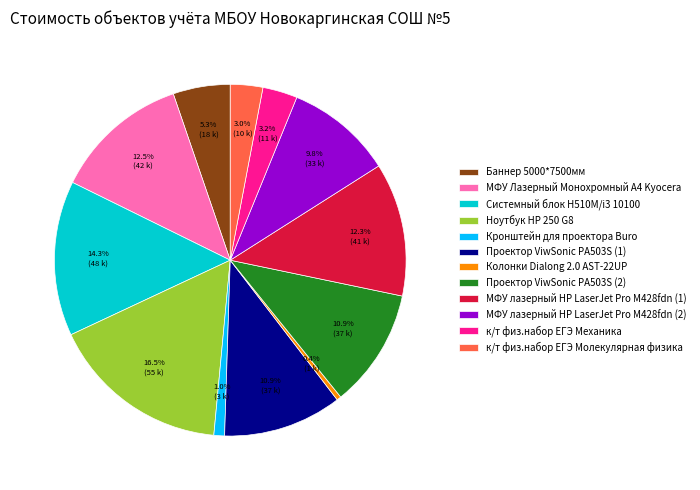

What is the largest slice in the pie chart?

Ноутбук HP 250 G8